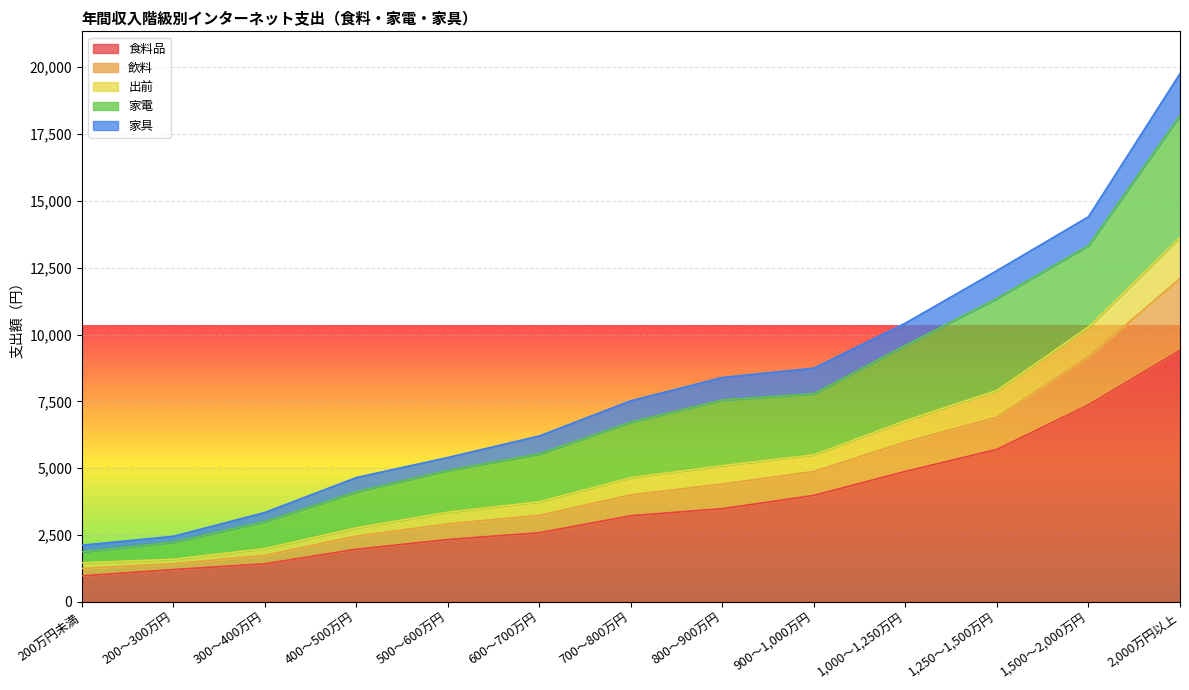

At which category is the sum across all series the highest?

2,000万円以上